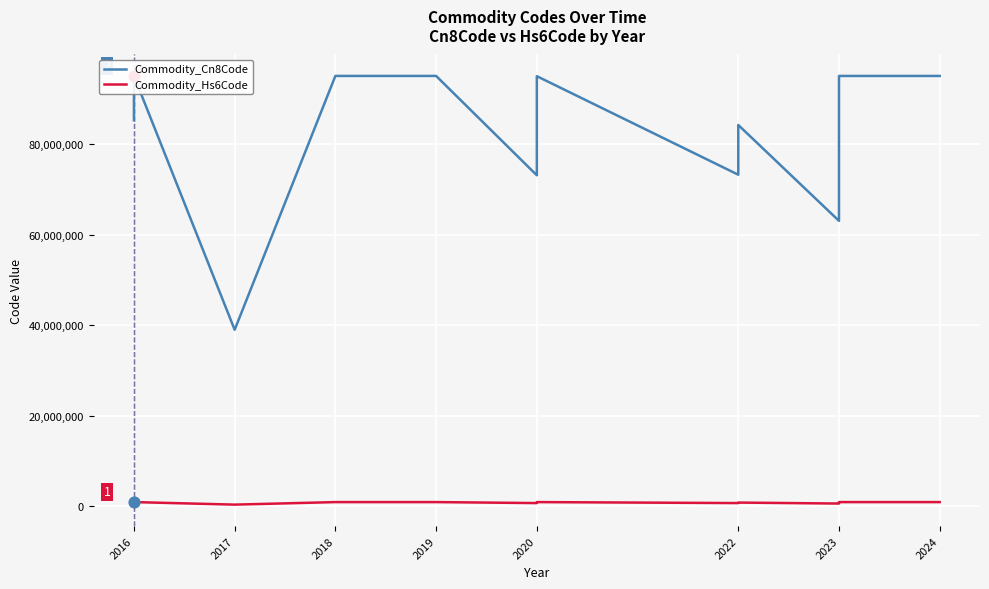

Which series has the largest Y range (max minus min)?

Commodity_Cn8Code